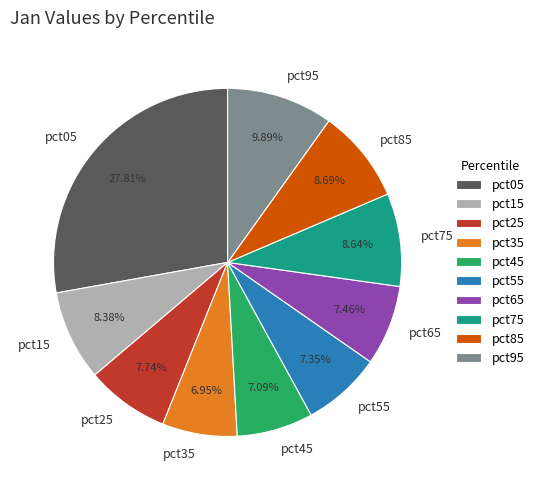

What is the largest slice in the pie chart?

pct05